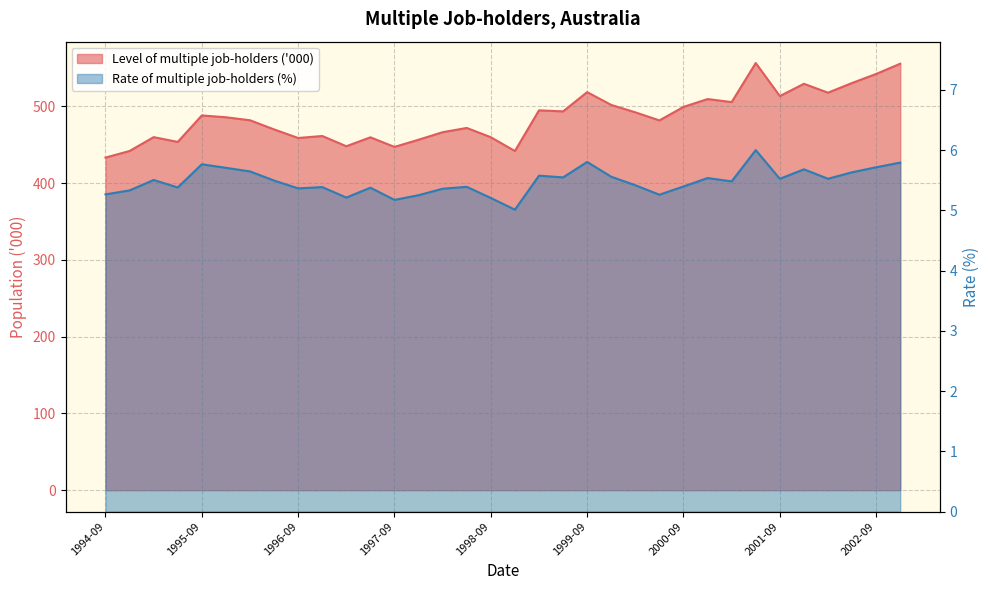

Reading left to right, what are all the values shown in this chart?

Level of multiple job-holders ('000): 1994-09=433.2	1994-12=441.8	1995-03=459.8	1995-06=453.6	1995-09=488.1	1995-12=485.7	1996-03=481.8	1996-06=469.9	1996-09=458.7	1996-12=461.3	1997-03=448.0	1997-06=459.6	1997-09=447.1	1997-12=456.4	1998-03=466.3	1998-06=471.8	1998-09=459.7	1998-12=441.7	1999-03=494.7	1999-06=493.4	1999-09=518.4	1999-12=501.7	2000-03=492.1	2000-06=481.6	2000-09=499.2	2000-12=509.4	2001-03=505.5	2001-06=556.3	2001-09=513.3	2001-12=529.3	2002-03=517.7	2002-06=530.3	2002-09=542.1	2002-12=555.4
Rate of multiple job-holders (%): 1994-09=5.3	1994-12=5.3	1995-03=5.5	1995-06=5.4	1995-09=5.8	1995-12=5.7	1996-03=5.6	1996-06=5.5	1996-09=5.4	1996-12=5.4	1997-03=5.2	1997-06=5.4	1997-09=5.2	1997-12=5.3	1998-03=5.4	1998-06=5.4	1998-09=5.2	1998-12=5.0	1999-03=5.6	1999-06=5.5	1999-09=5.8	1999-12=5.6	2000-03=5.4	2000-06=5.3	2000-09=5.4	2000-12=5.5	2001-03=5.5	2001-06=6.0	2001-09=5.5	2001-12=5.7	2002-03=5.5	2002-06=5.6	2002-09=5.7	2002-12=5.8